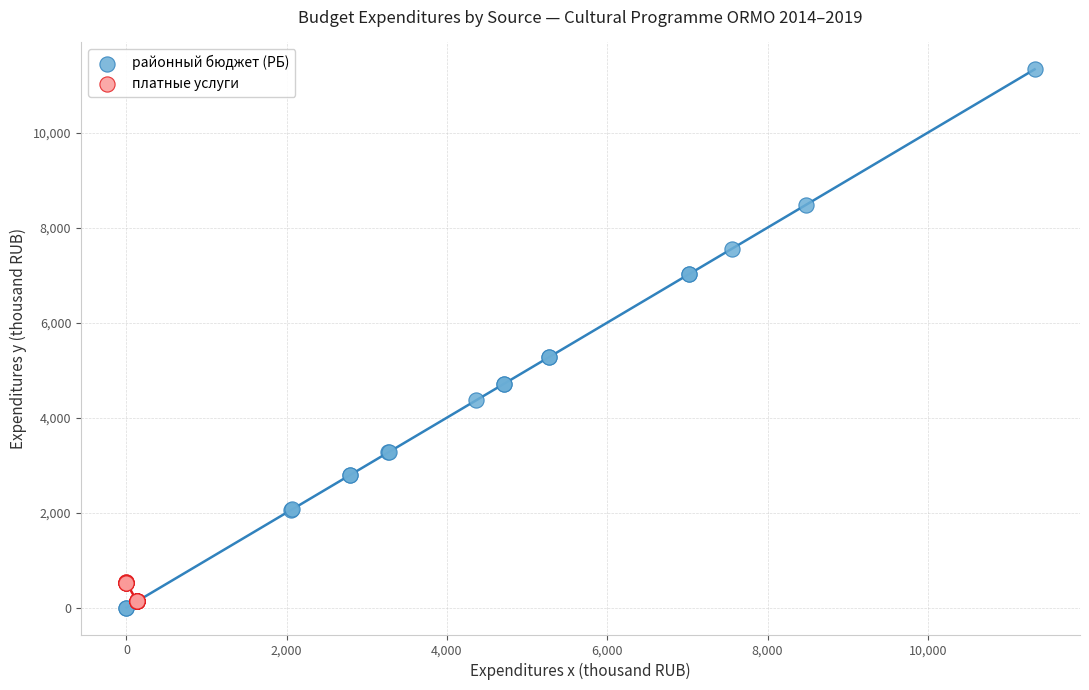

Which series contains the highest Y value?

районный бюджет (РБ)